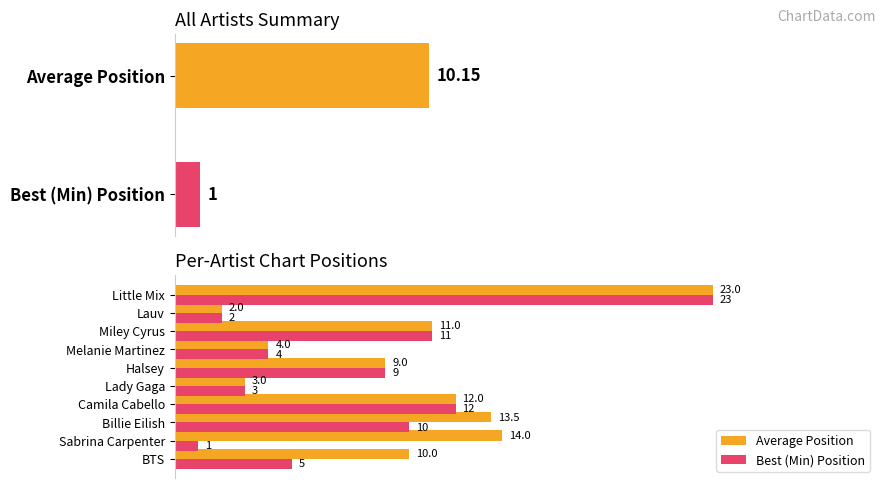

True or false: Average Position has a value of 17.0 at BTS.

False